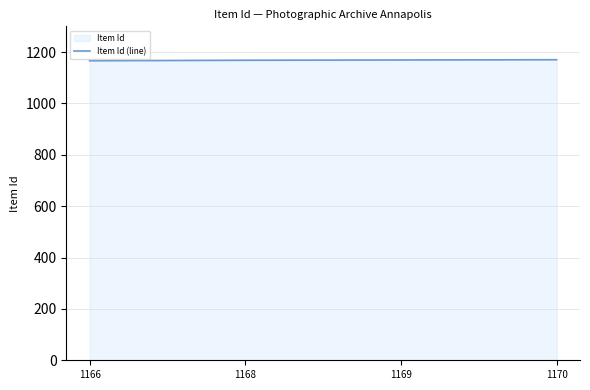

Rank the categories by value from highest to lowest.

1170, 1169, 1168, 1166